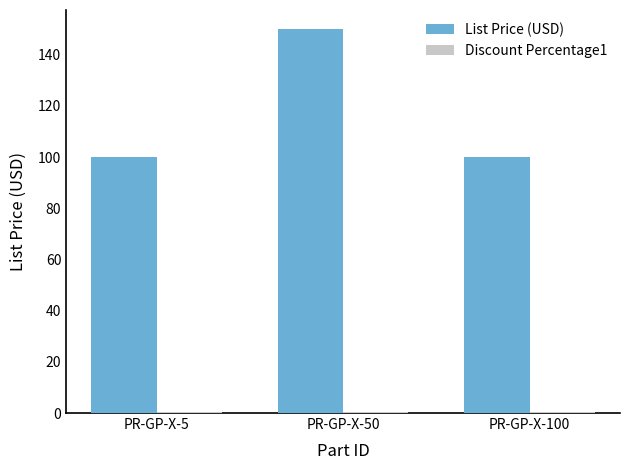

Which series has the largest total across all categories?

List Price (USD)